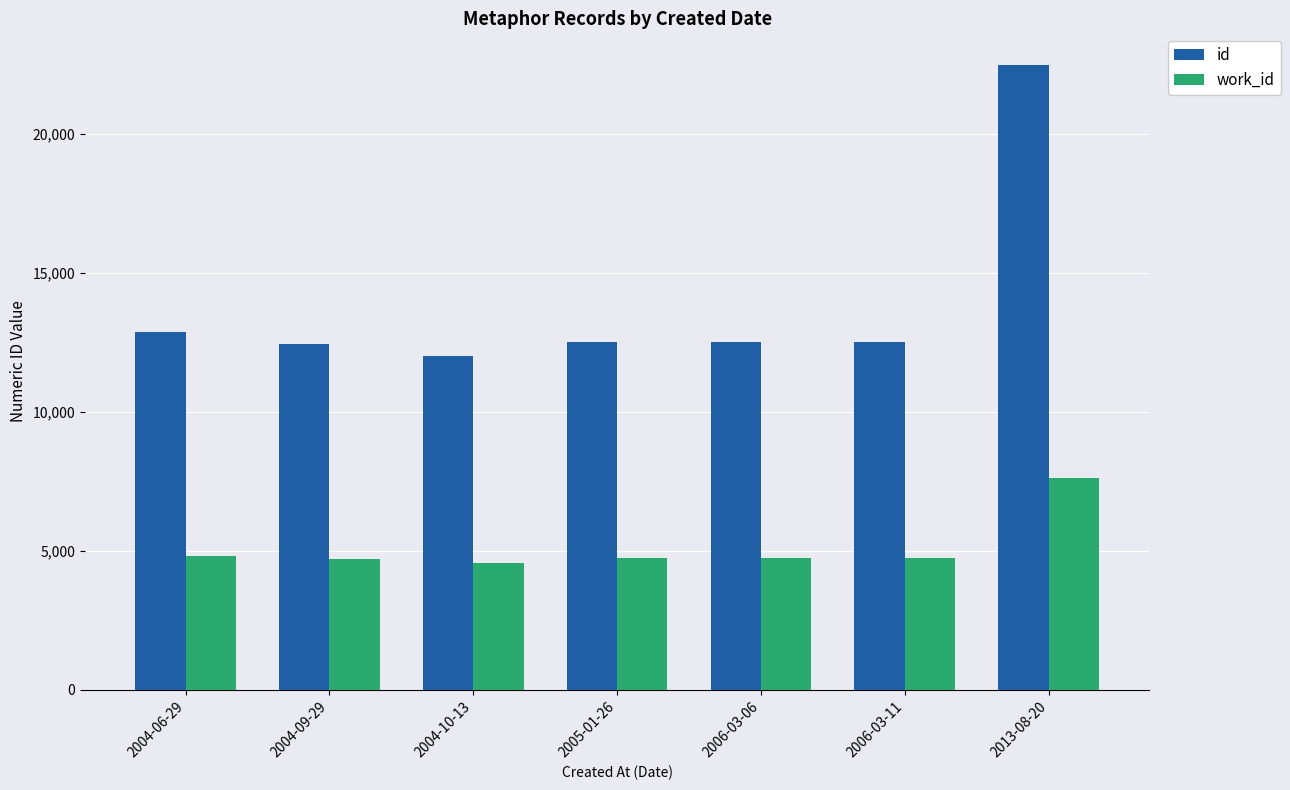

At which label does id reach its peak?

2013-08-20